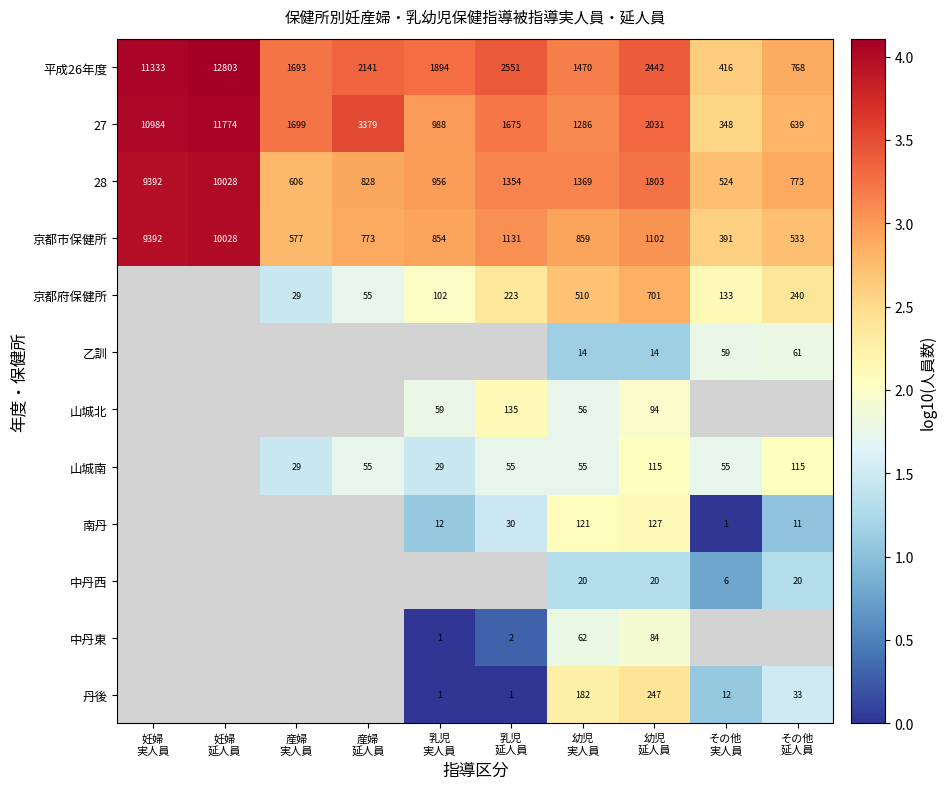

Read the 京都府保健所 value at 乳児 延人員.

2.3